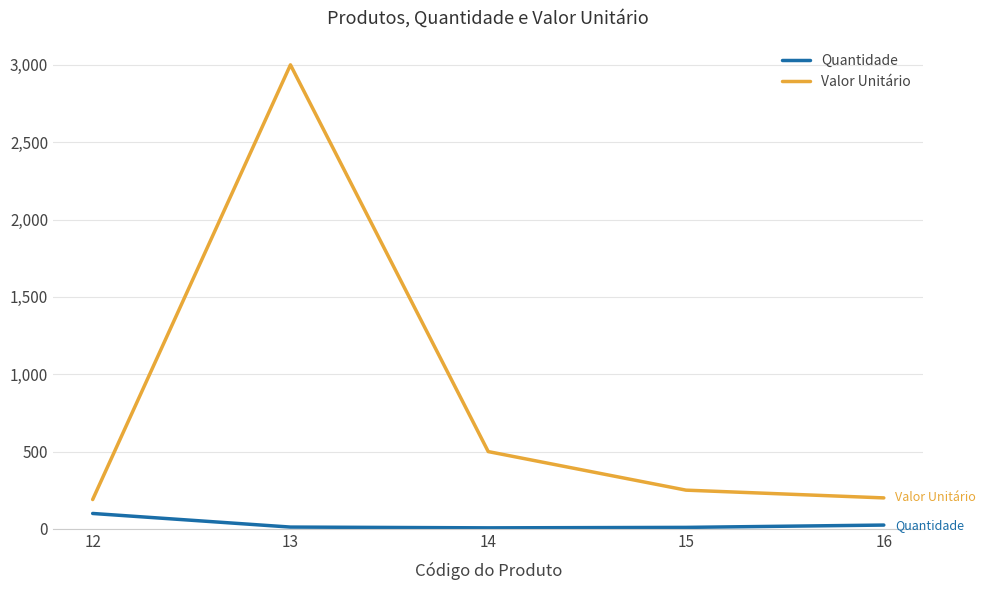

Which series has the largest range (max minus min)?

Valor Unitário